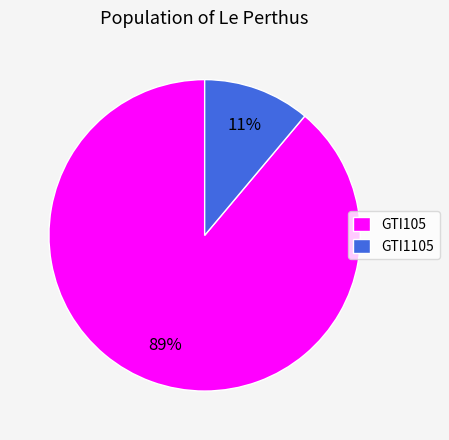

Does GTI1105 account for over 50% of the chart?

No